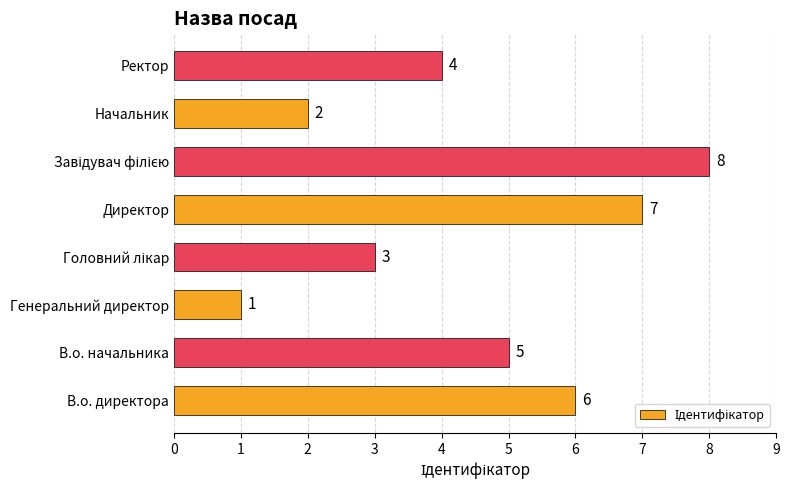

What is the difference between the second highest and second lowest values?

5